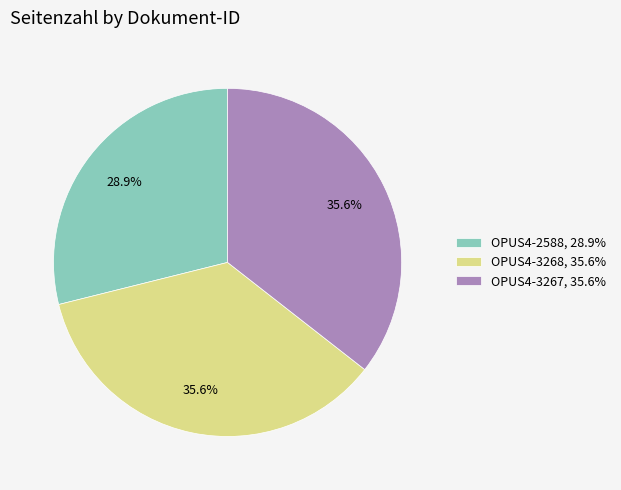

How many segments does this pie chart have?

3